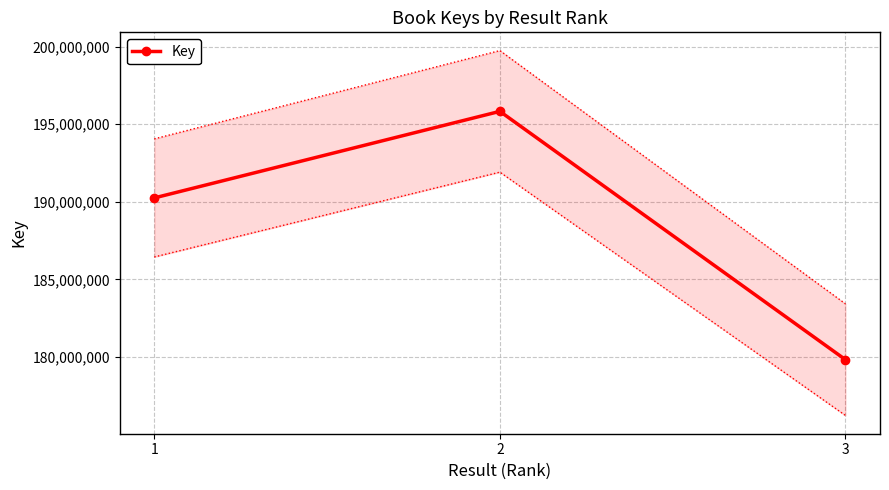

Approximately how many times larger is the value at 3 compared to 2?

0.9